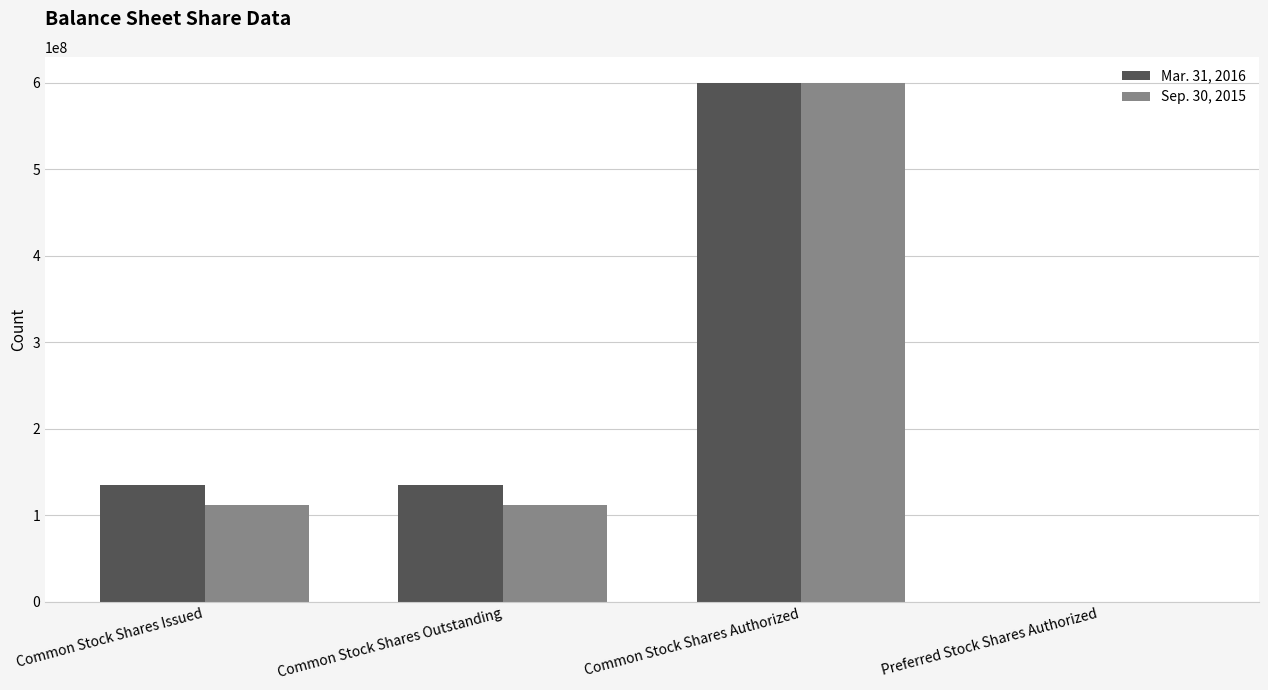

What is the maximum value shown in the chart?

600000000